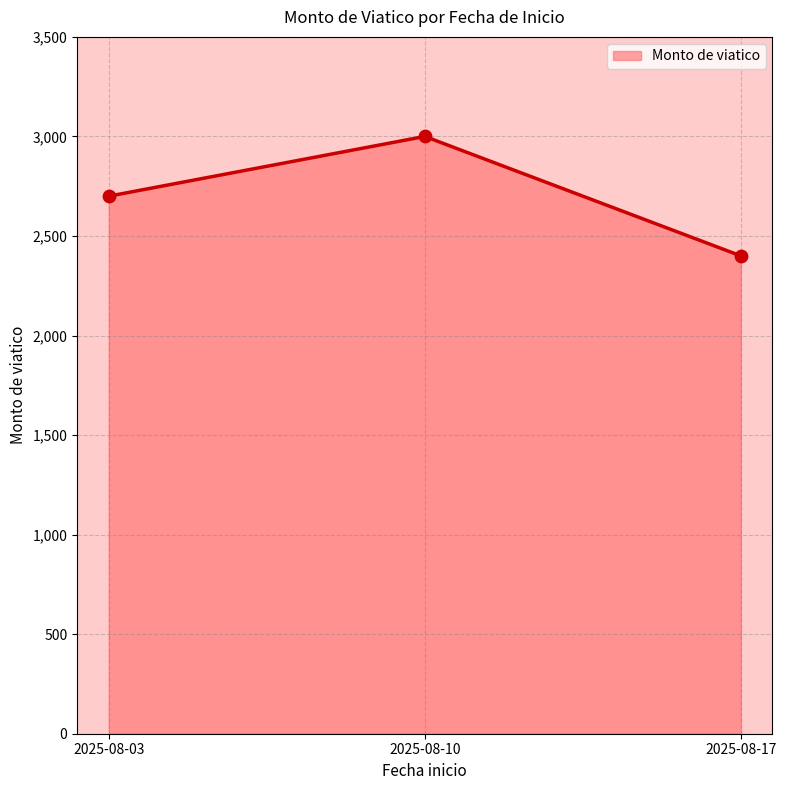

What is the change in value from 2025-08-03 to 2025-08-17?

-300